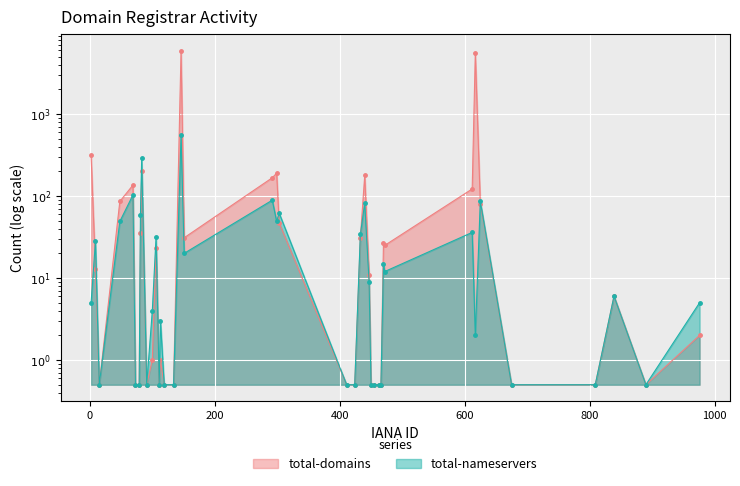

List the series in order of their overall mean, highest first.

total-domains, total-nameservers